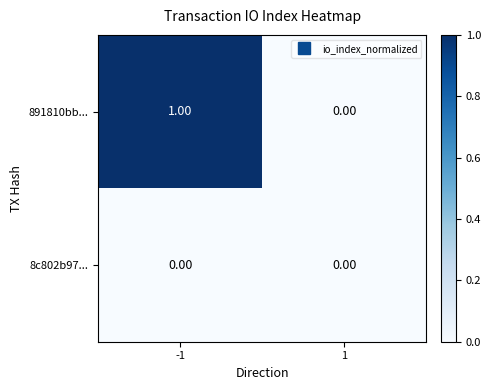

List the series in order of their overall mean, lowest first.

8c802b97..., 891810bb...